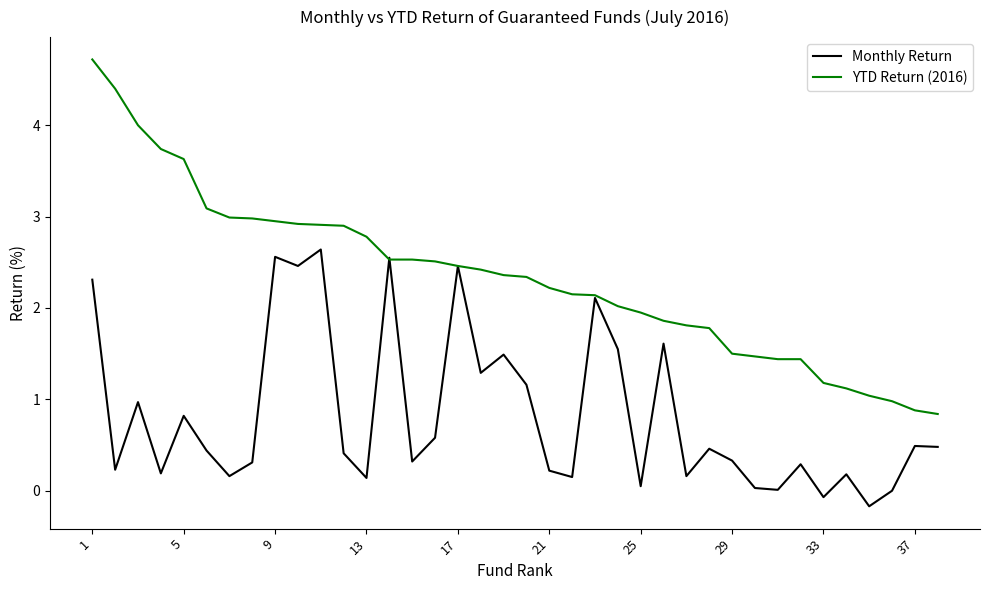

What is the average value of the Monthly Return series?

0.8